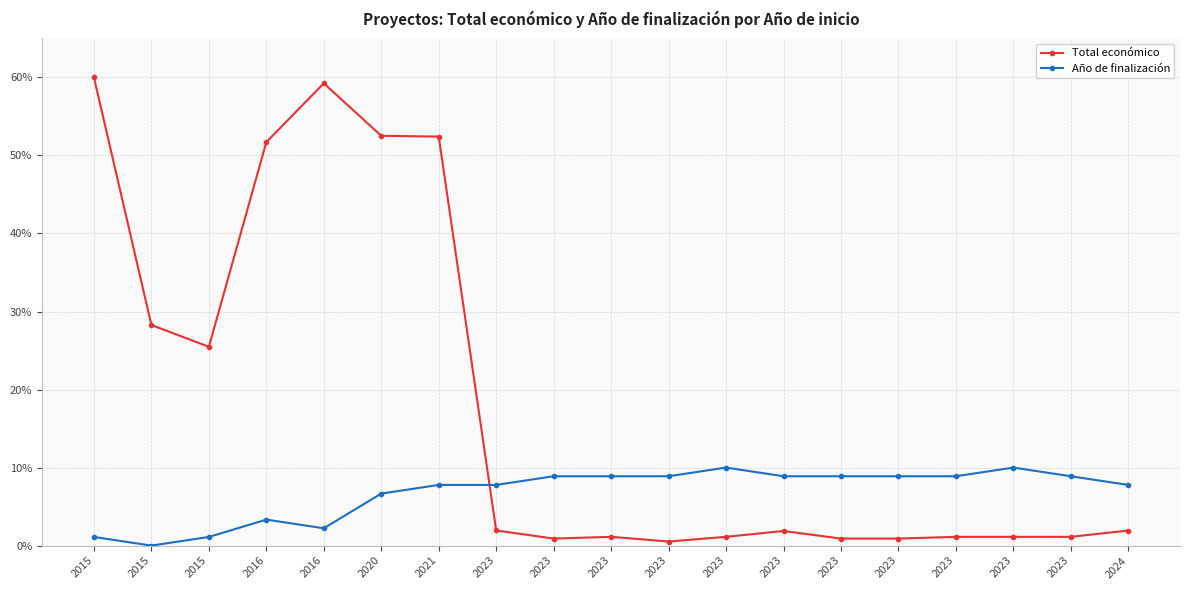

Which category has the highest value in the Total económico series?

2015